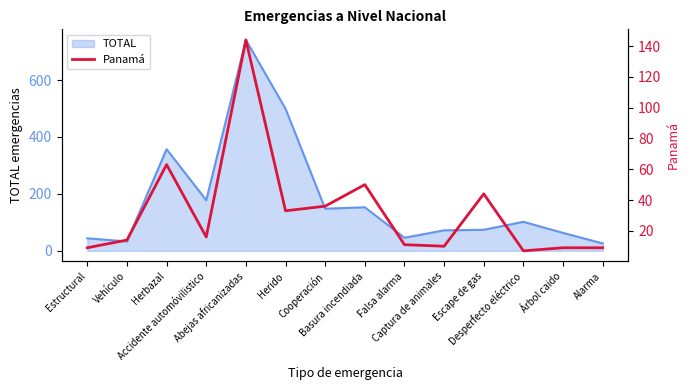

What is the difference between the maximum and second lowest values?

135